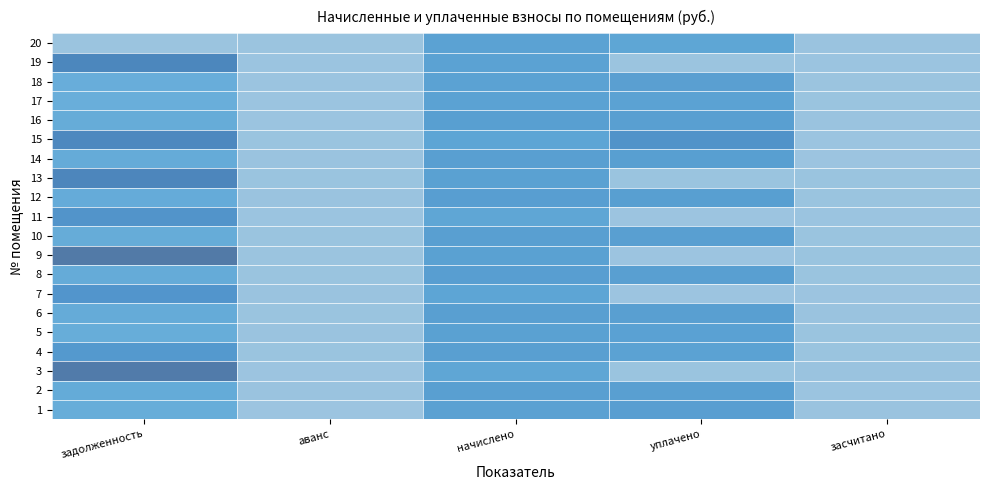

Is the value of 12 at уплачено greater than the value of 11 at засчитано?

Yes